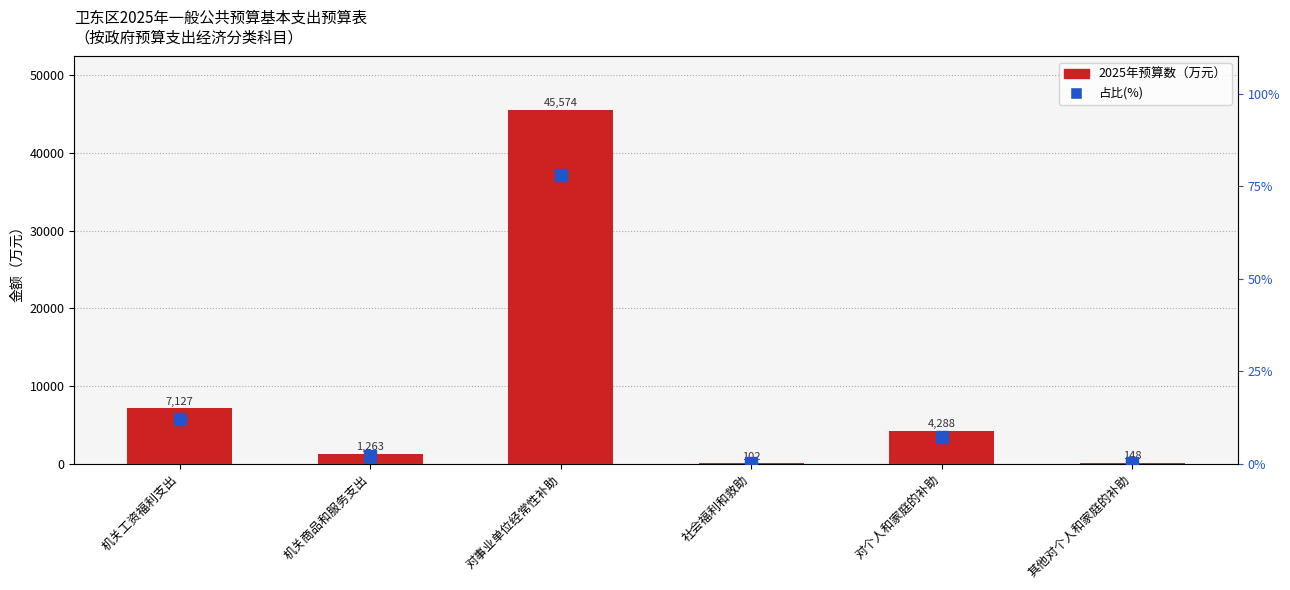

What is the difference between the maximum and minimum values in the 2025年预算数 series?

45472.0